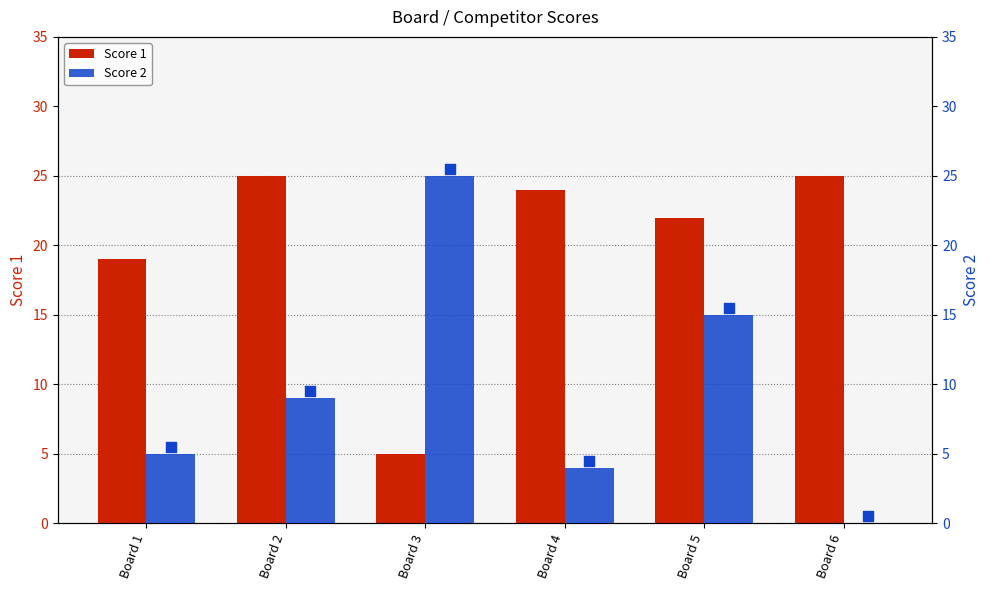

What is the total value across all series at Board 6?

25